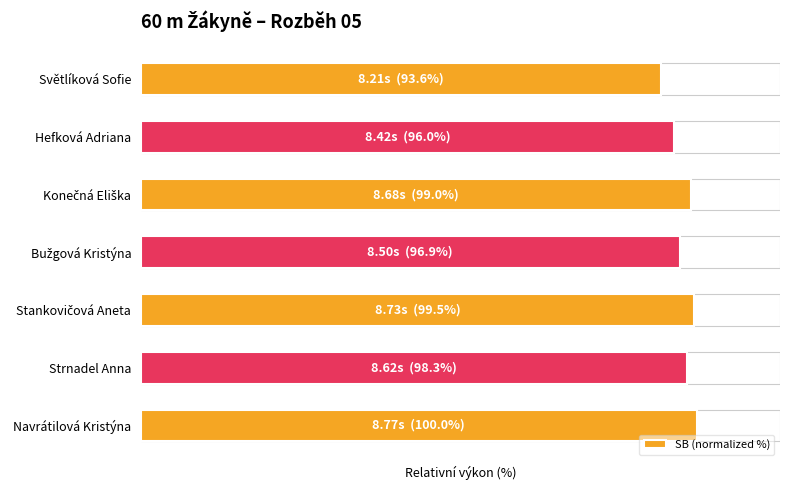

Where is the data nearest to the value 96?

Hefková Adriana